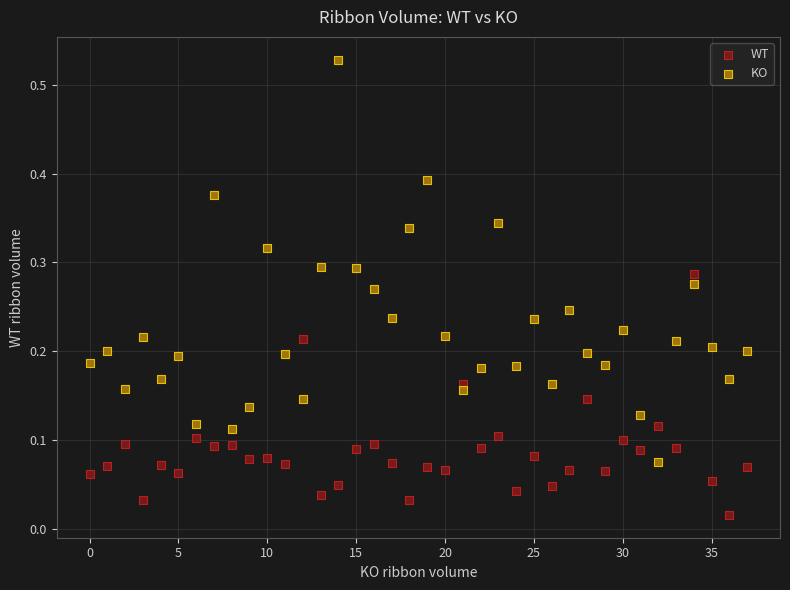

Which series has the largest Y range (max minus min)?

KO